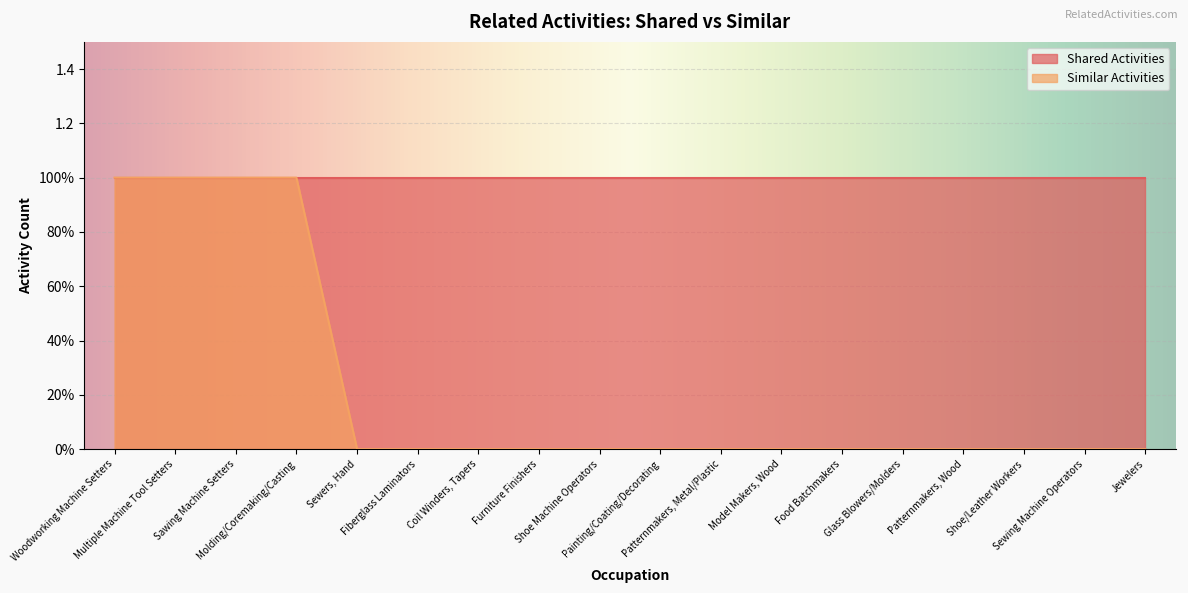

What is the difference between the values at Molding/Coremaking/Casting and Shoe/Leather Workers?

1